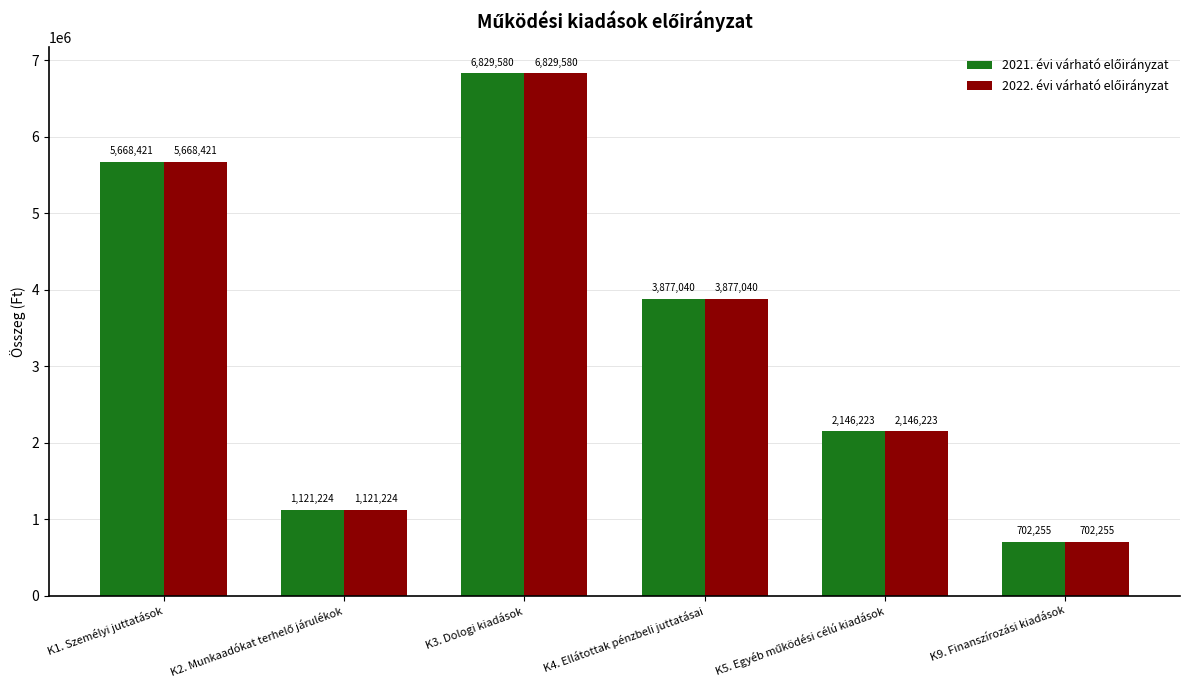

Which label corresponds to the largest value in the chart?

K3. Dologi kiadások